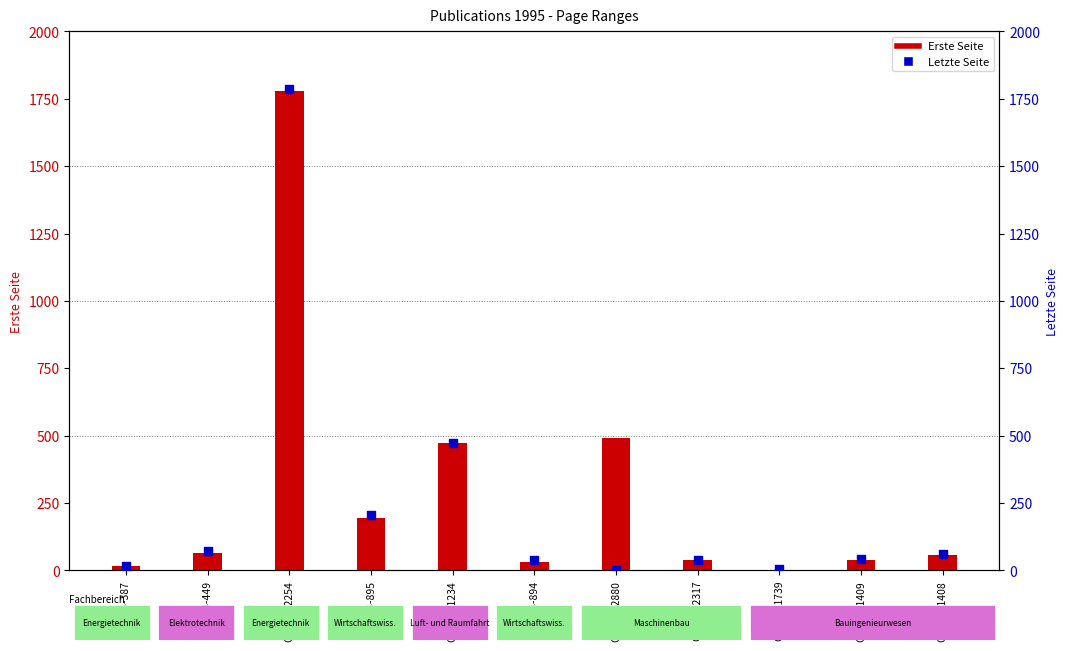

Which series has the widest spread of Y values?

Letzte Seite